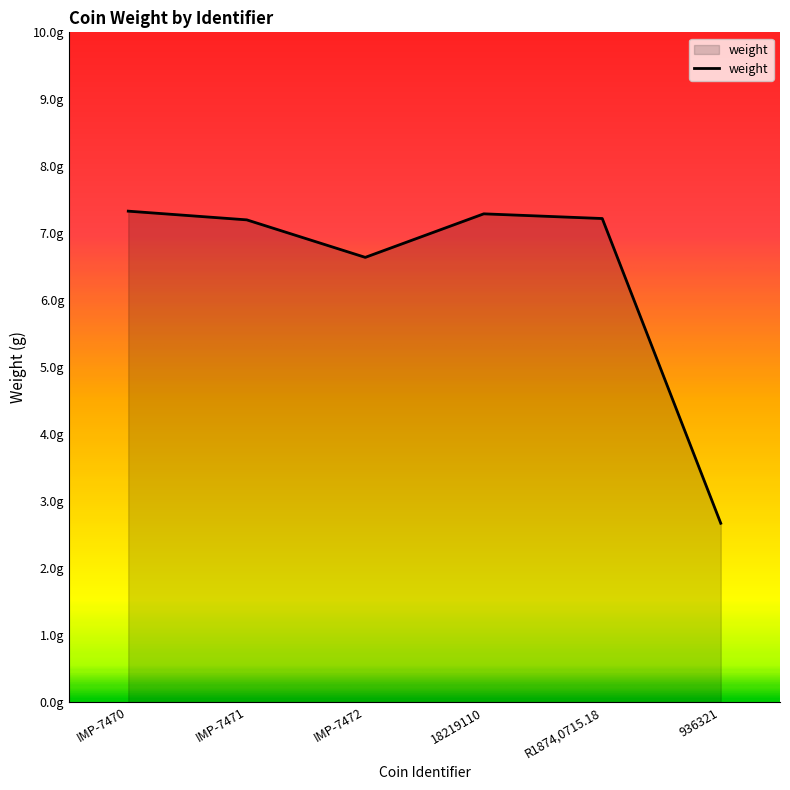

List the labels in order of value, smallest first.

936321, IMP-7472, IMP-7471, R1874,0715.18, 18219110, IMP-7470